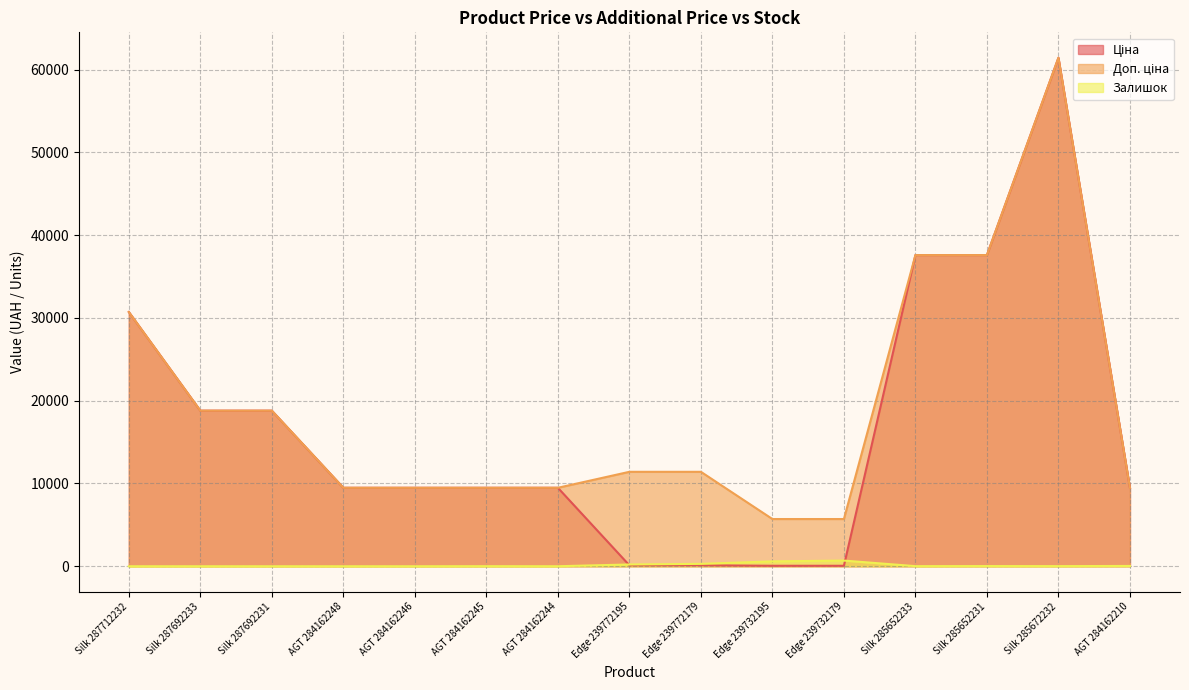

What are all the series names shown in the legend?

Ціна, Доп. ціна, Залишок